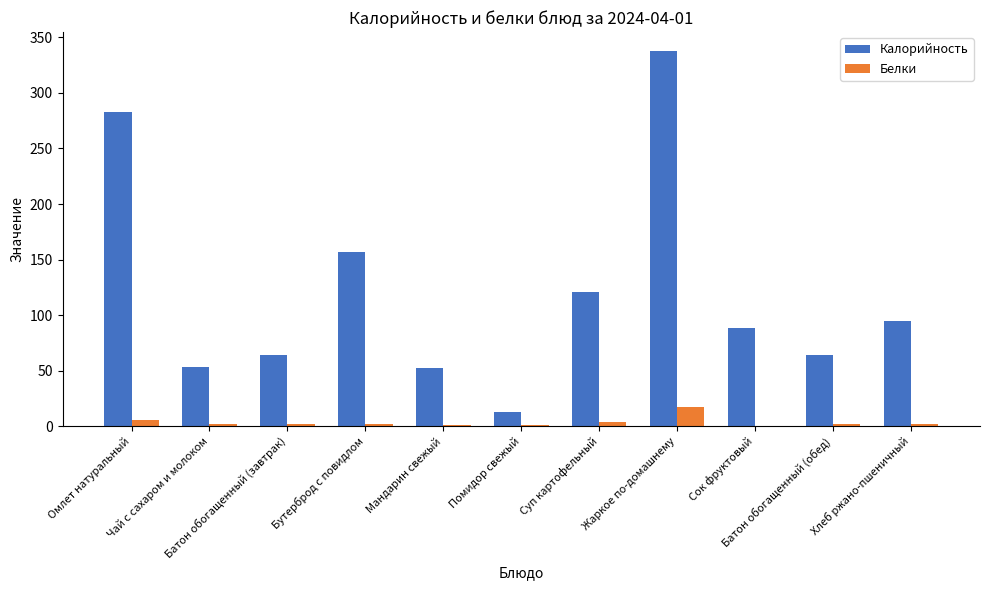

Which series has the largest total across all categories?

Калорийность